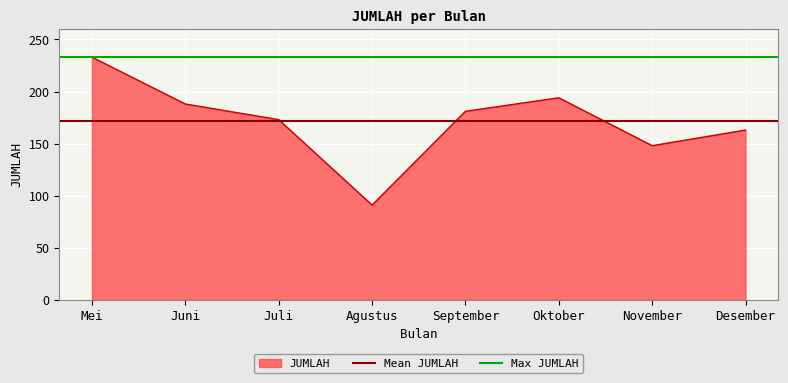

The JUMLAH series shows 233 at Mei. True or false?

True